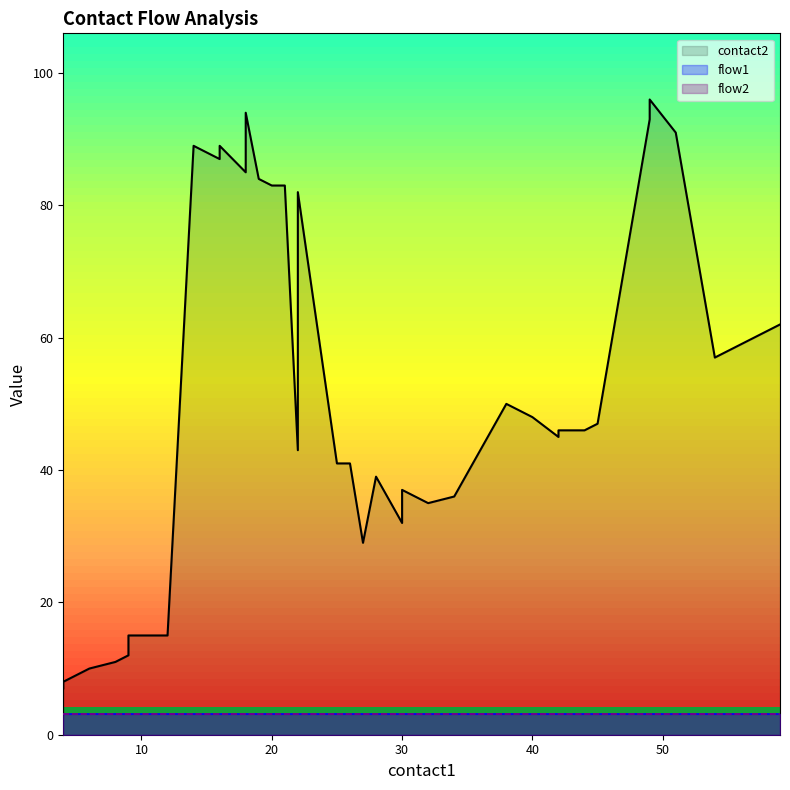

Is it true that flow1 equals 3.2 at 22?

True